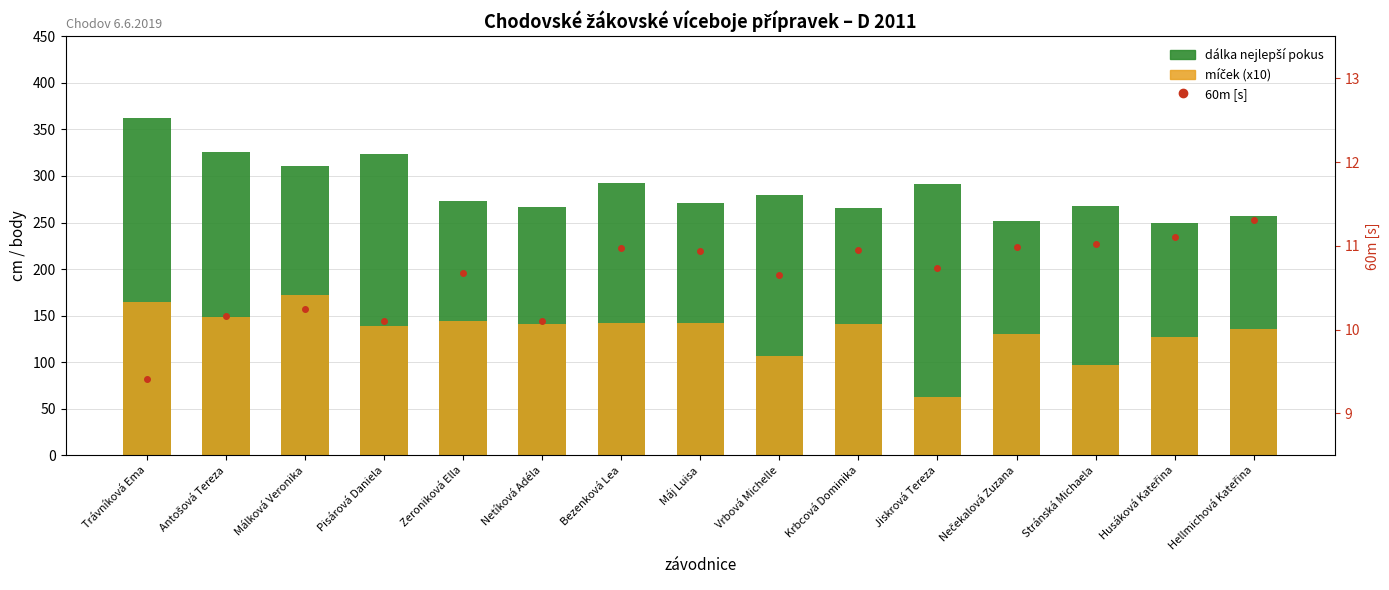

What is the label of the 5th bar from the right?

Jiskrová Tereza